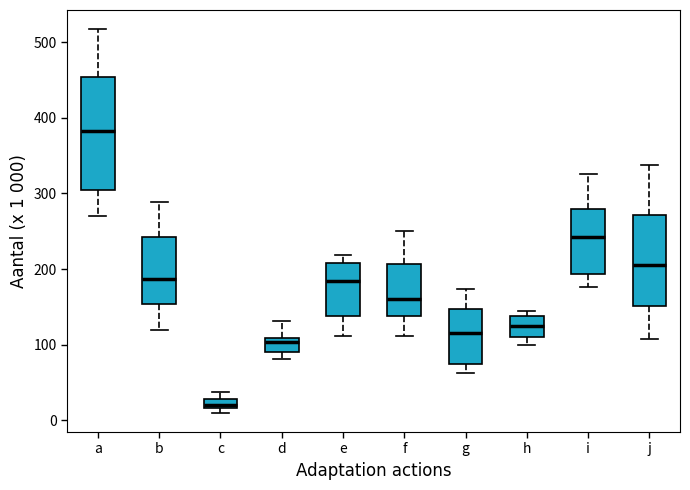

Which box is the tallest, from its lower edge to its upper edge?

a